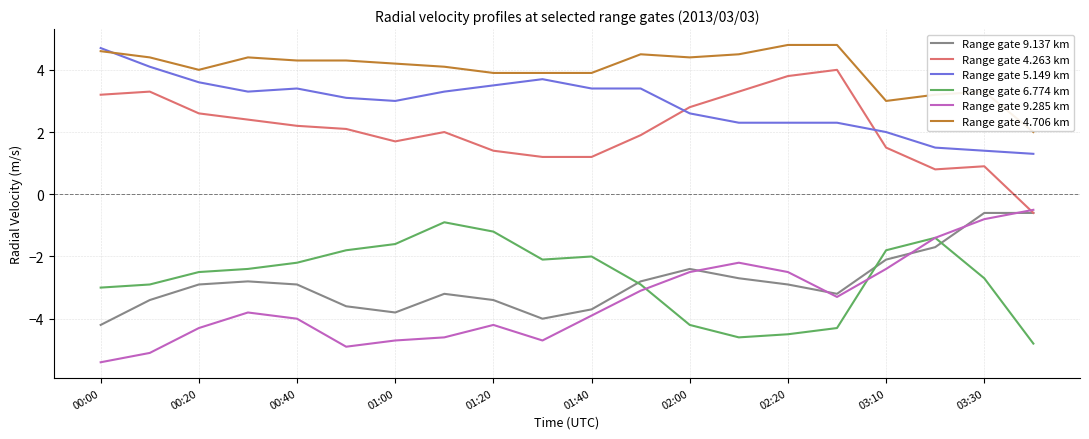

True or false: Range gate 5.149 km and Range gate 6.774 km intersect in this chart.

False